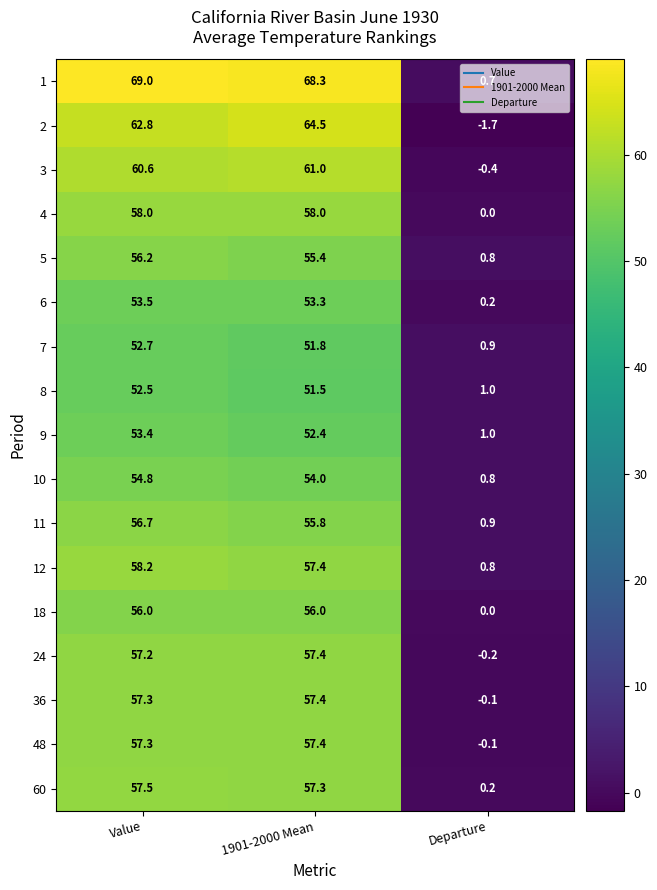

Rank the categories by 1 value from lowest to highest.

Departure, 1901-2000 Mean, Value